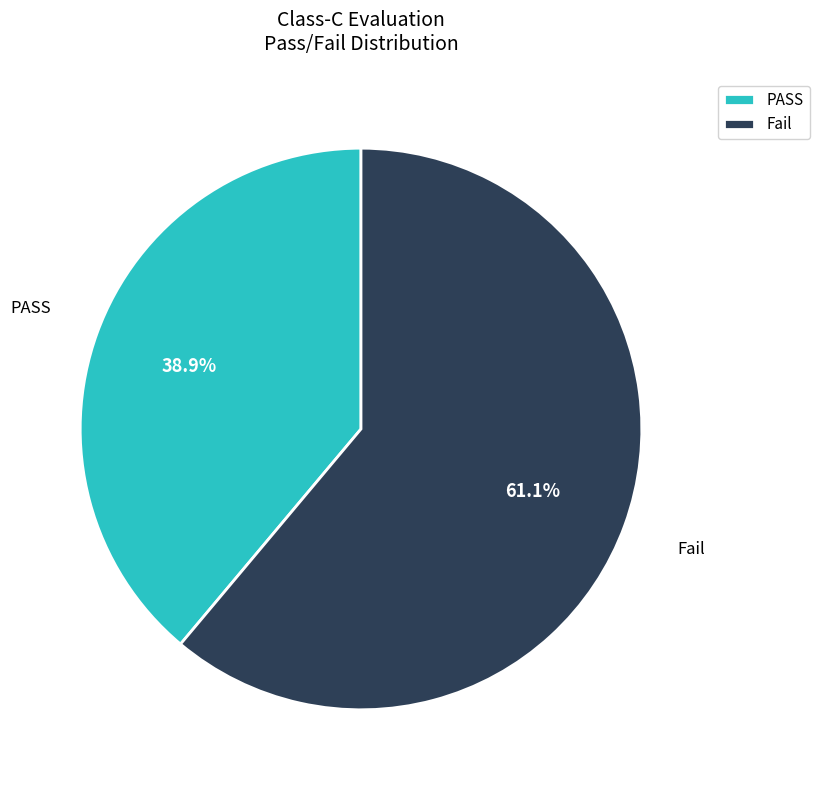

How many slices are in this pie chart?

2